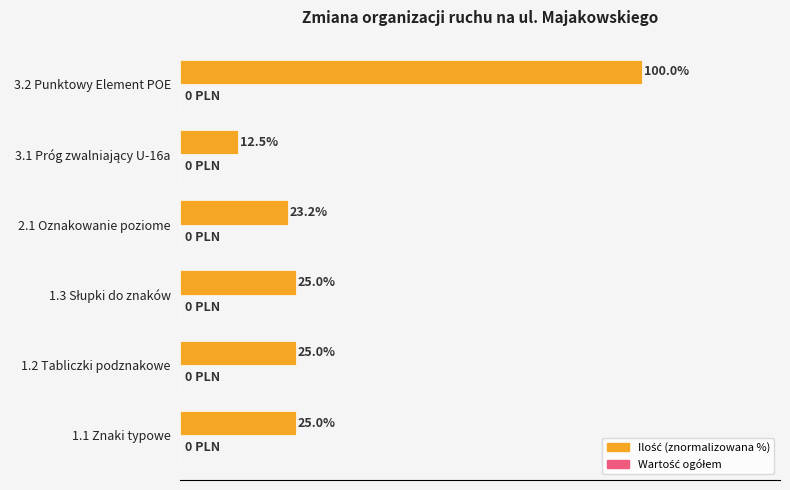

Which has a higher value, 1.2 Tabliczki podznakowe or 2.1 Oznakowanie poziome?

1.2 Tabliczki podznakowe